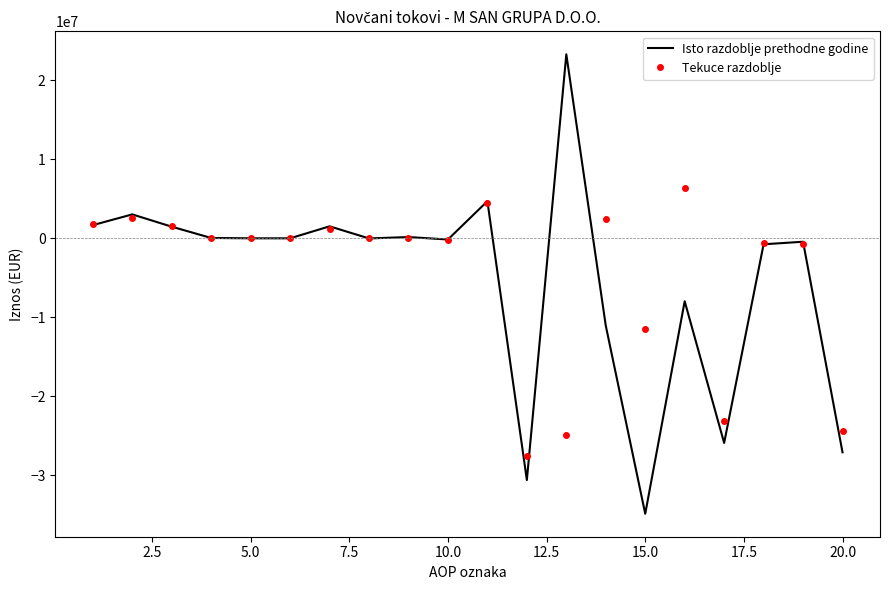

What is the difference between the second highest and second lowest values in the Tekuce razdoblje series?

29358105